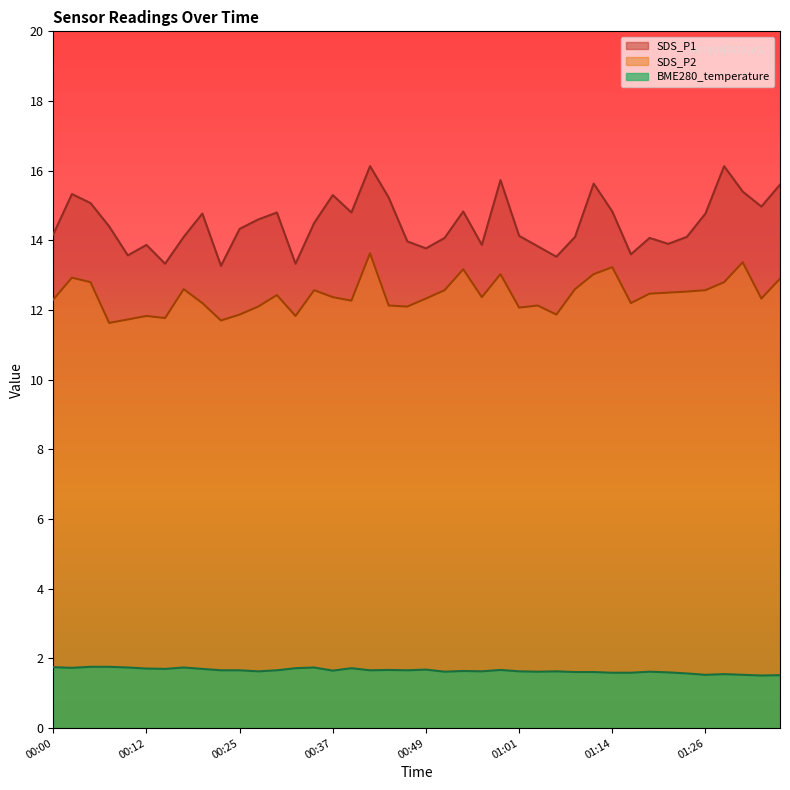

The value of BME280_temperature at 01:04 is 1.6. True or false?

True